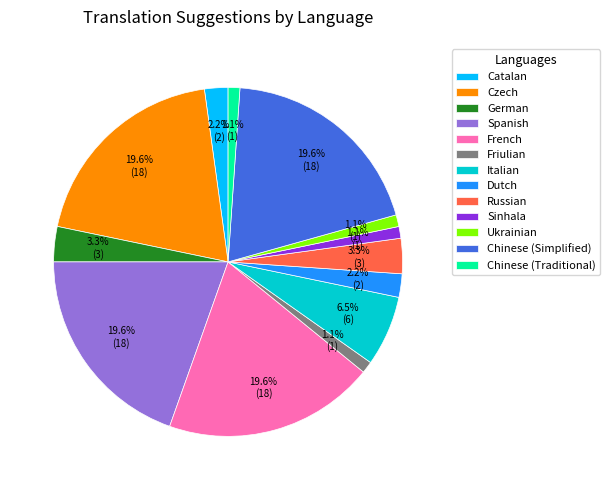

To the nearest percent, what is the average slice percentage?

8%